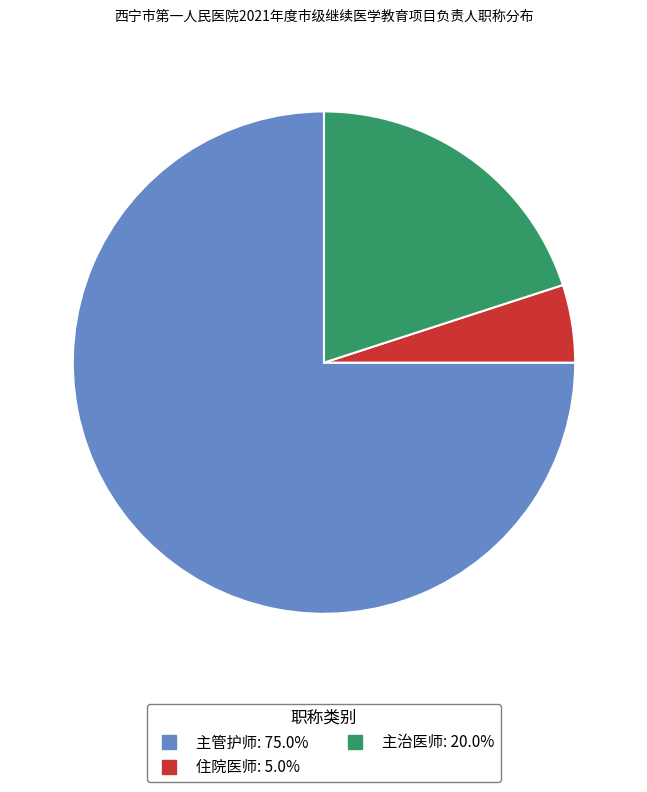

Which has a higher value, 主治医师 or 住院医师?

主治医师